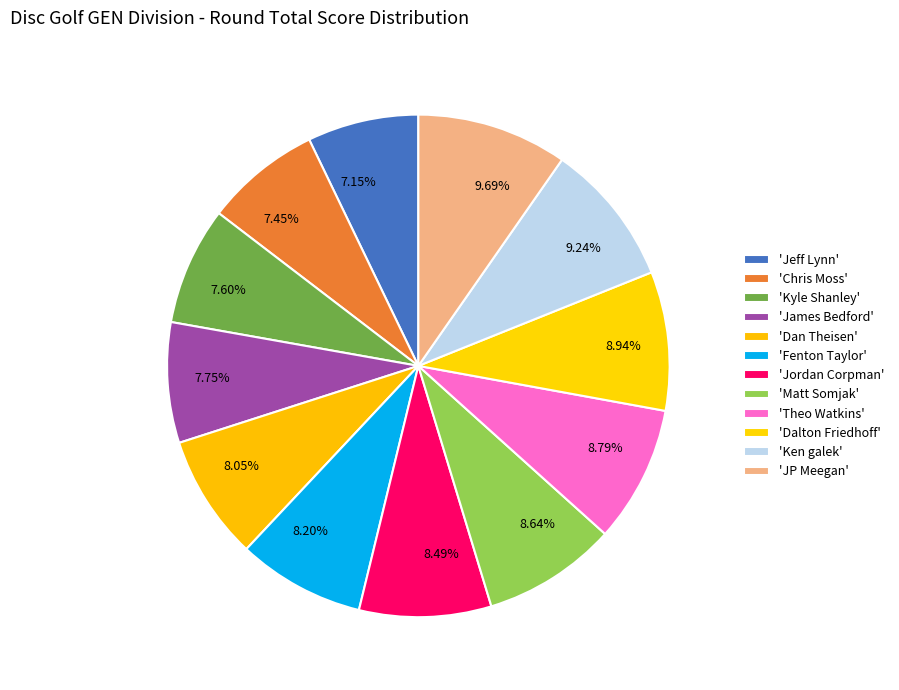

Is the sum of 8.94% and 9.24% greater than half?

No